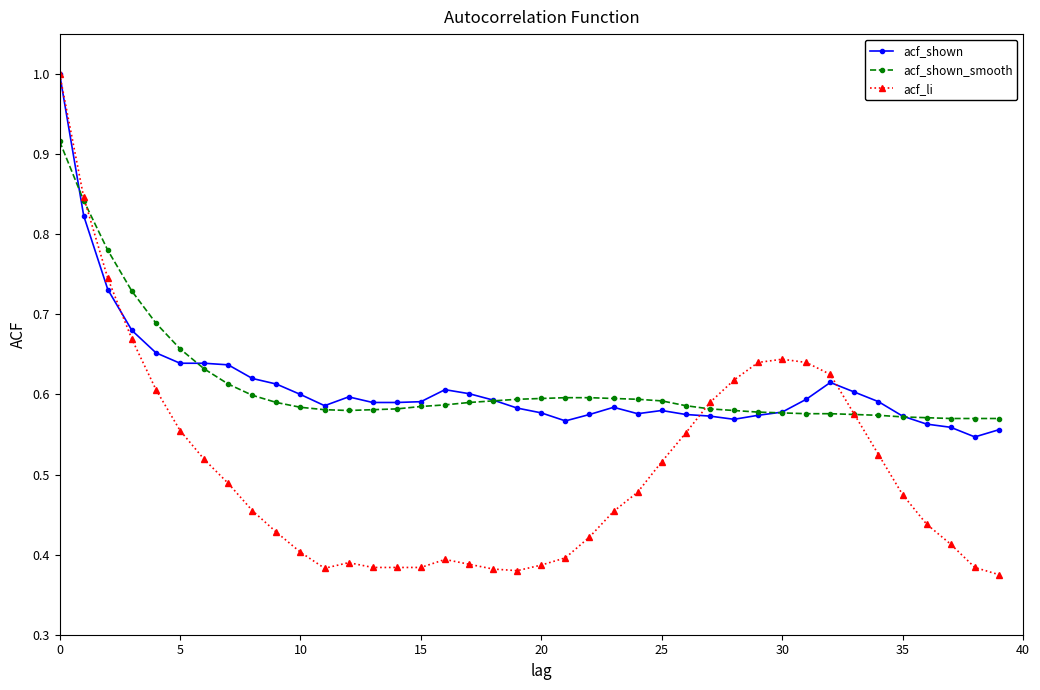

True or false: acf_li has more than 0 points higher than both neighbors.

True